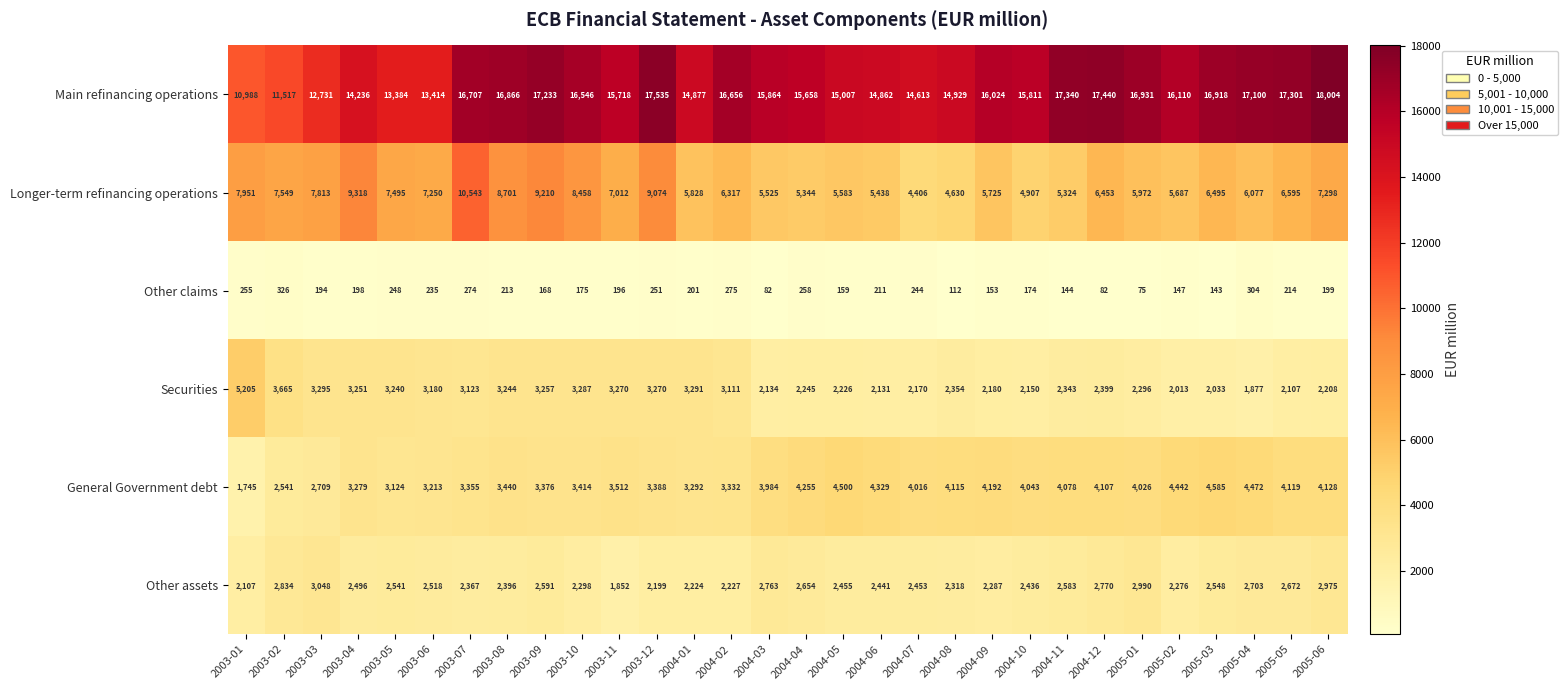

What is the sum of all General Government debt values?

111111